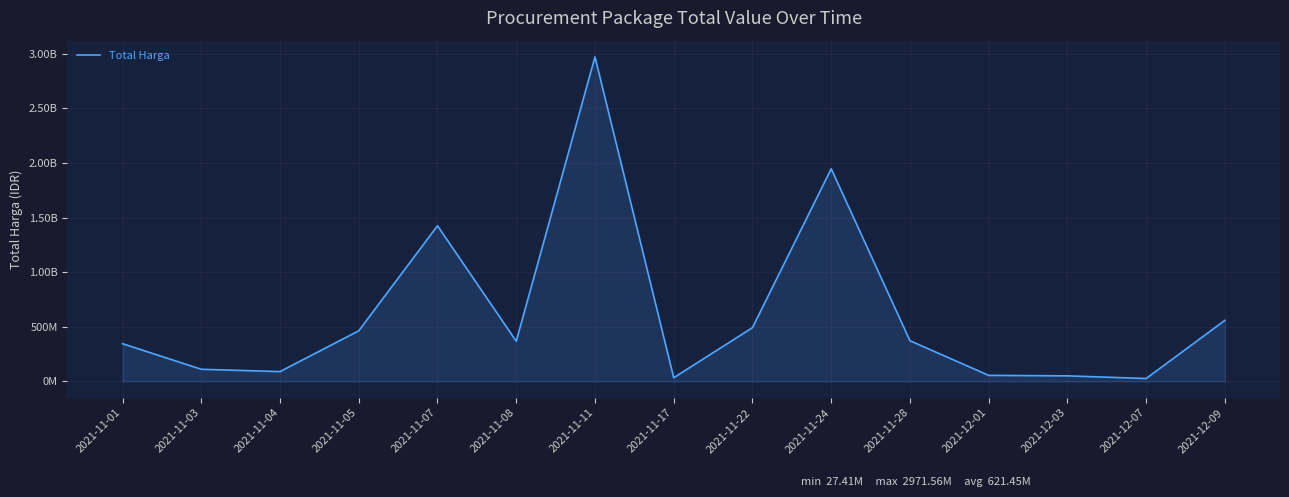

Does the chart display data point markers on the line(s)?

No